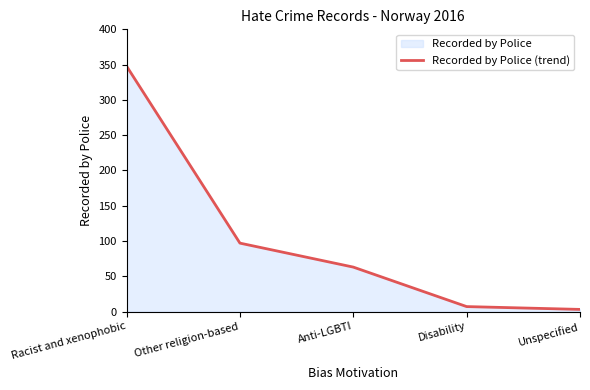

What is the difference between the maximum and minimum values?

345